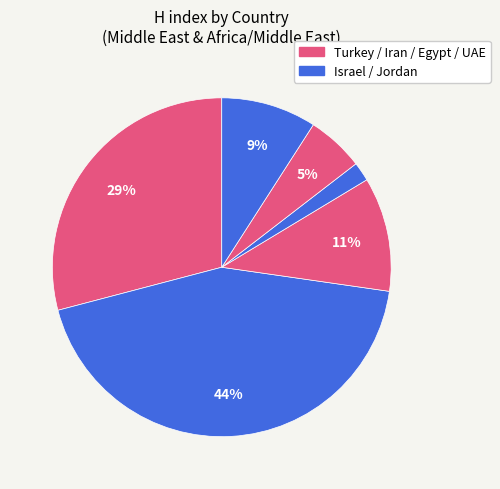

How many segments does this pie chart have?

6